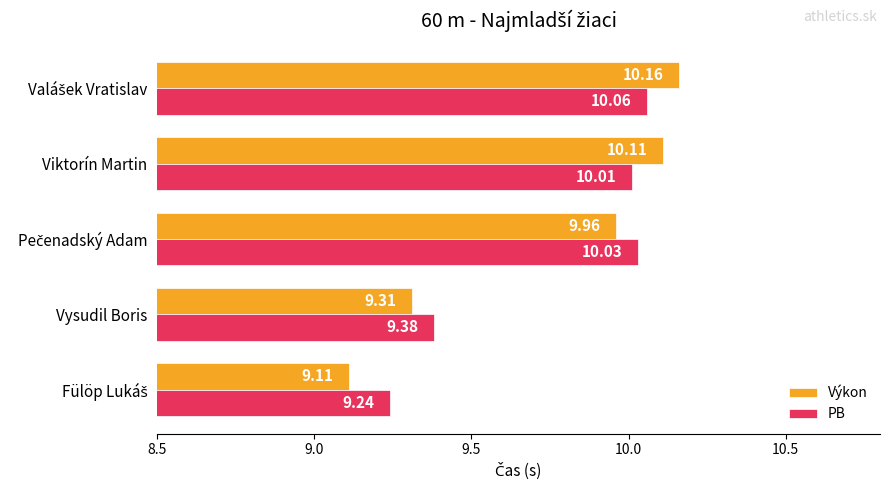

What is the maximum value shown in the chart?

10.2